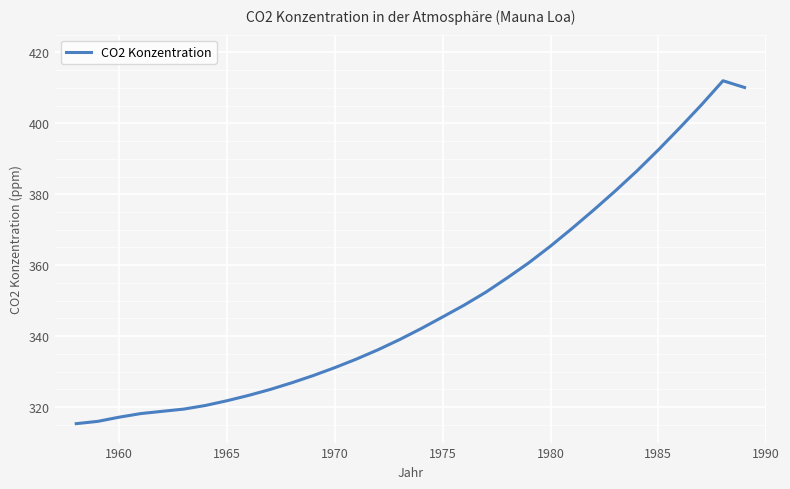

What is the maximum value shown in the chart?

412.0